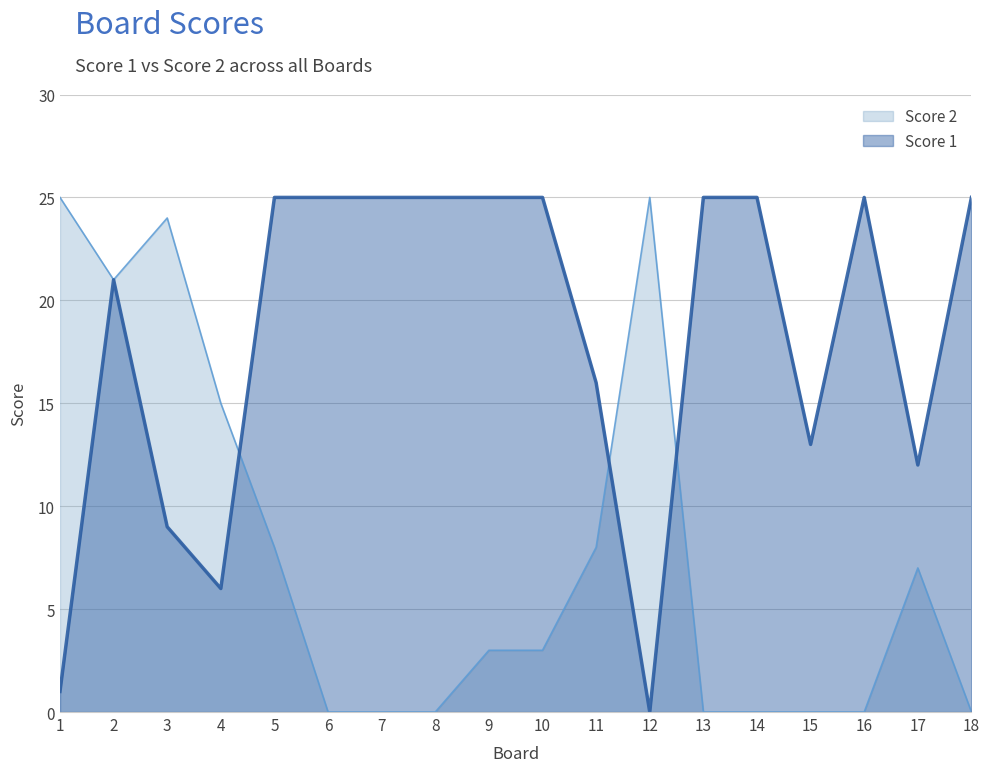

How many positive values does the Score 1 series have?

17